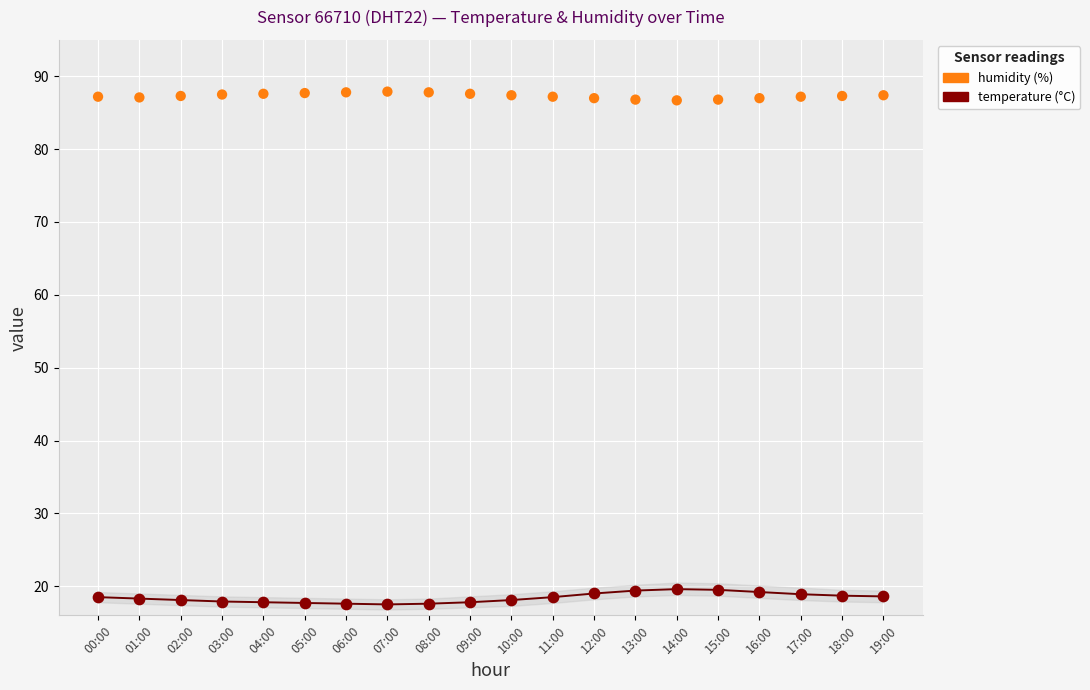

Which series contains the lowest Y value?

temperature (°C)